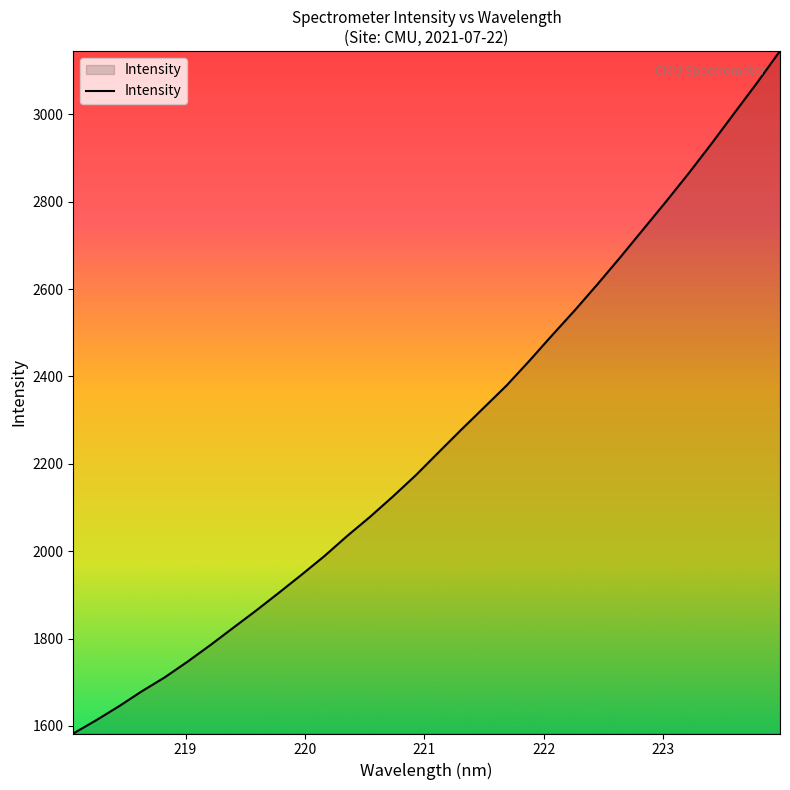

What is the difference between the maximum and minimum values?

1562.7